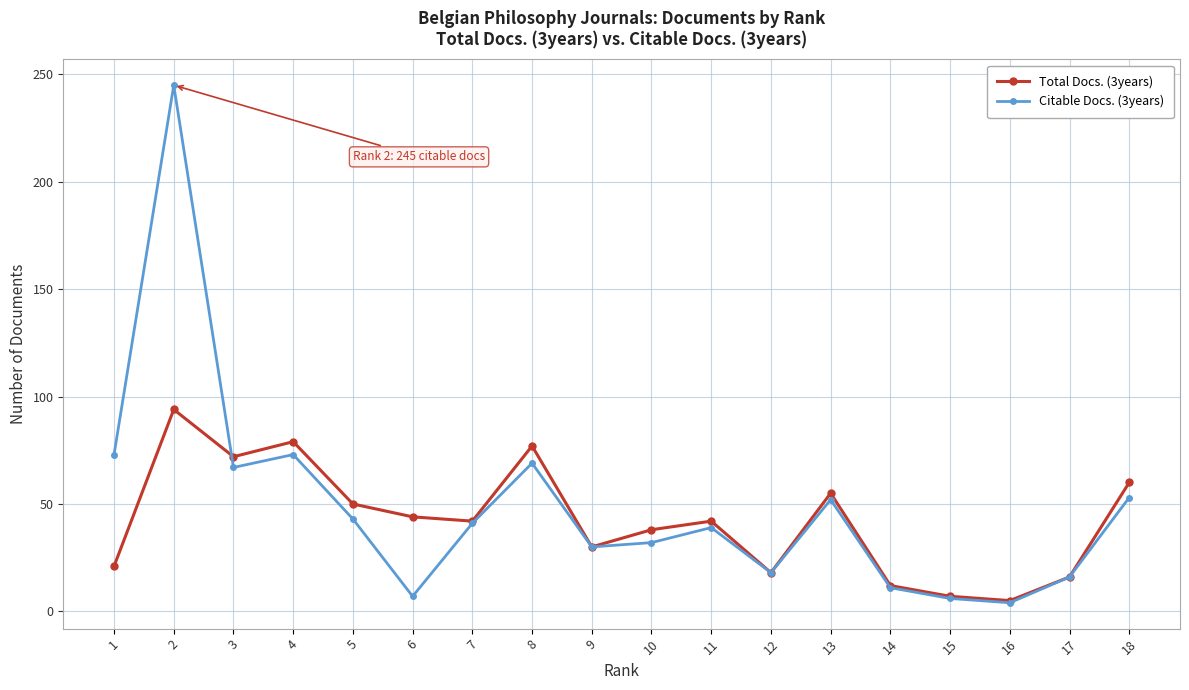

True or false: Total Docs. (3years) and Citable Docs. (3years) intersect in this chart.

True